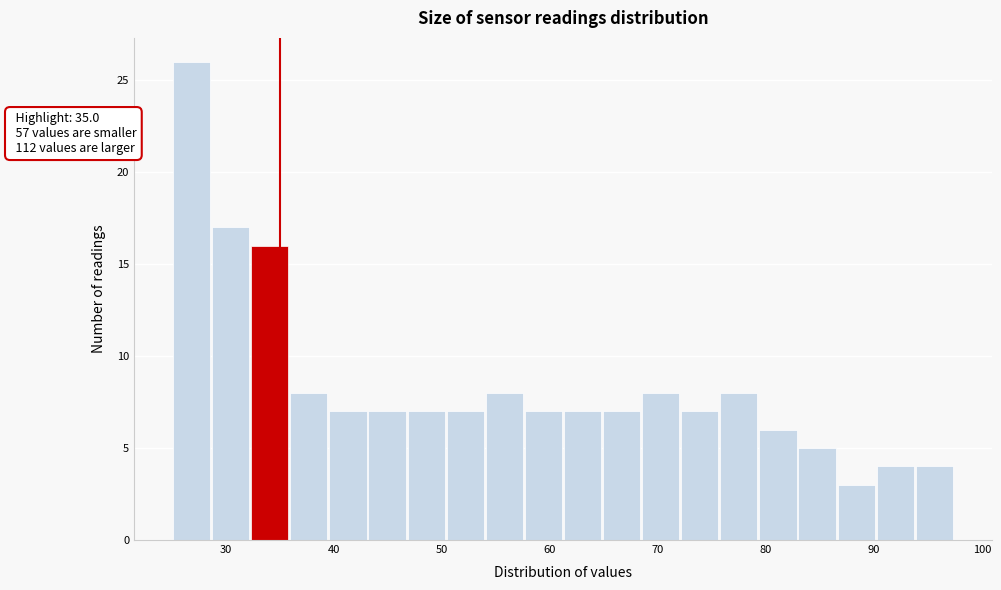

Around what value on the x-axis is the tallest bar? Give the approximate position of its centre, as read against the axis.

27